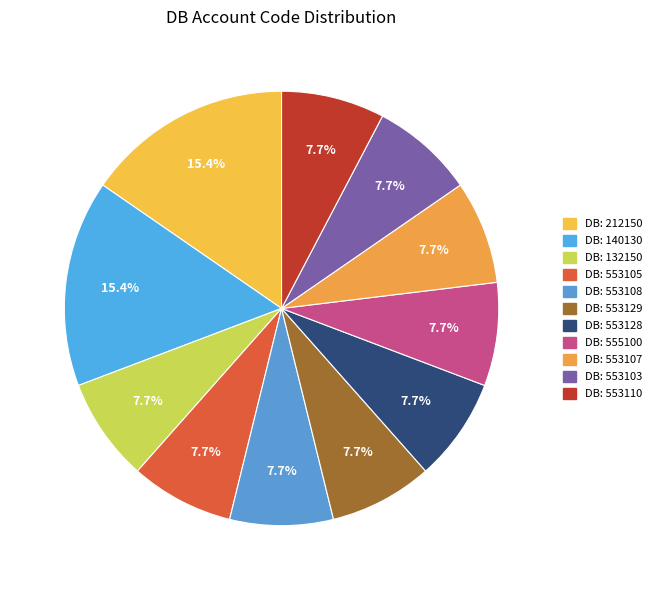

How many slices are in this pie chart?

11